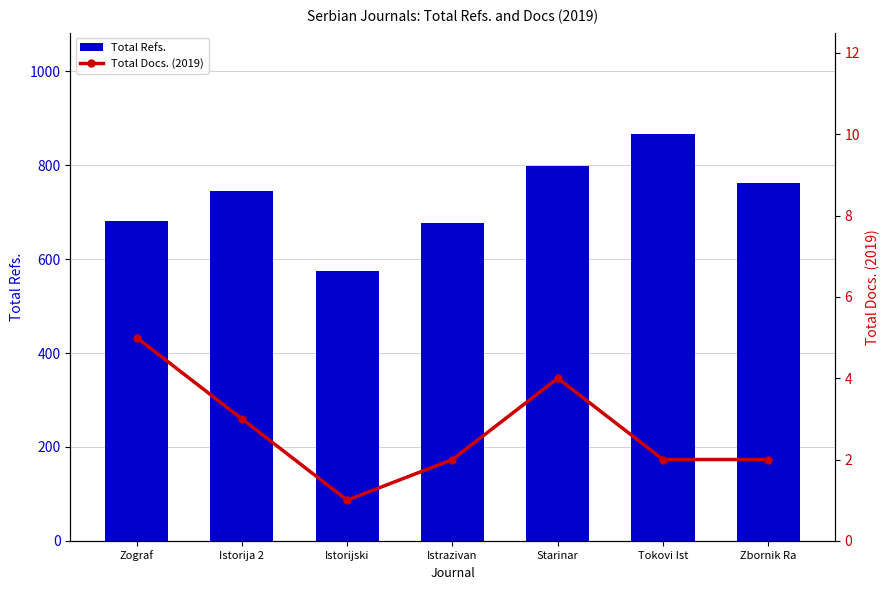

The value of Total Refs. at Zbornik Ra is 763. True or false?

True